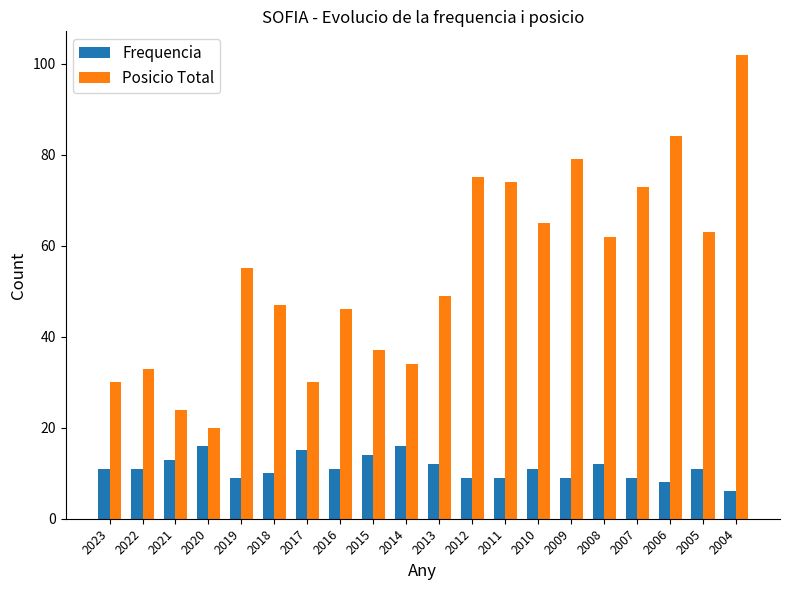

Reading left to right, what are all the values shown in this chart?

Frequencia: 11	11	13	16	9	10	15	11	14	16	12	9	9	11	9	12	9	8	11	6
Posicio Total: 30	33	24	20	55	47	30	46	37	34	49	75	74	65	79	62	73	84	63	102